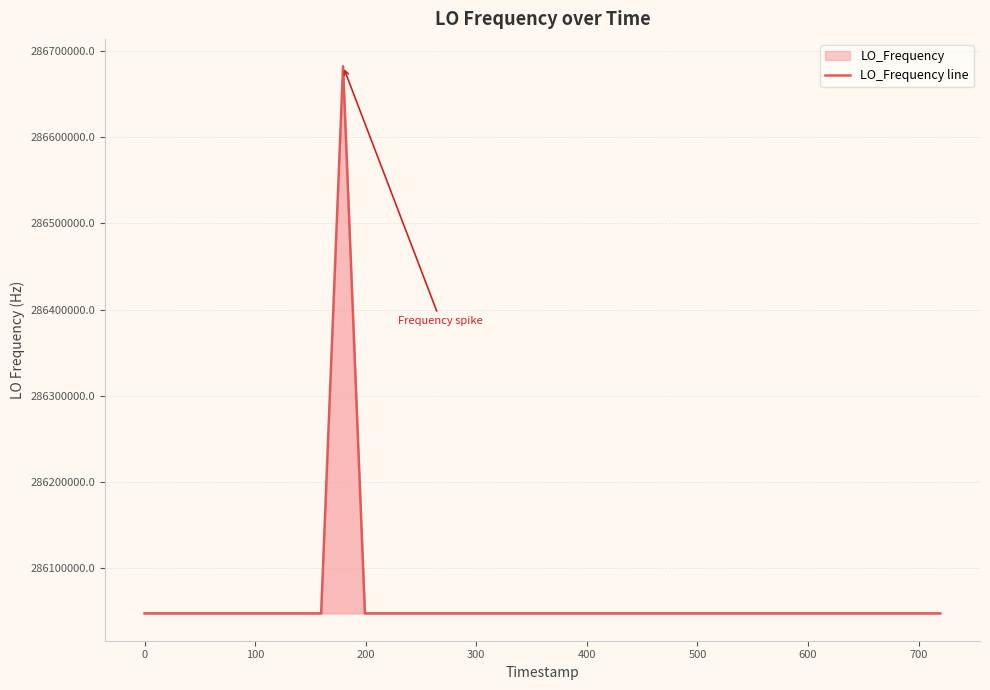

What is the smallest value displayed?

286046999.7